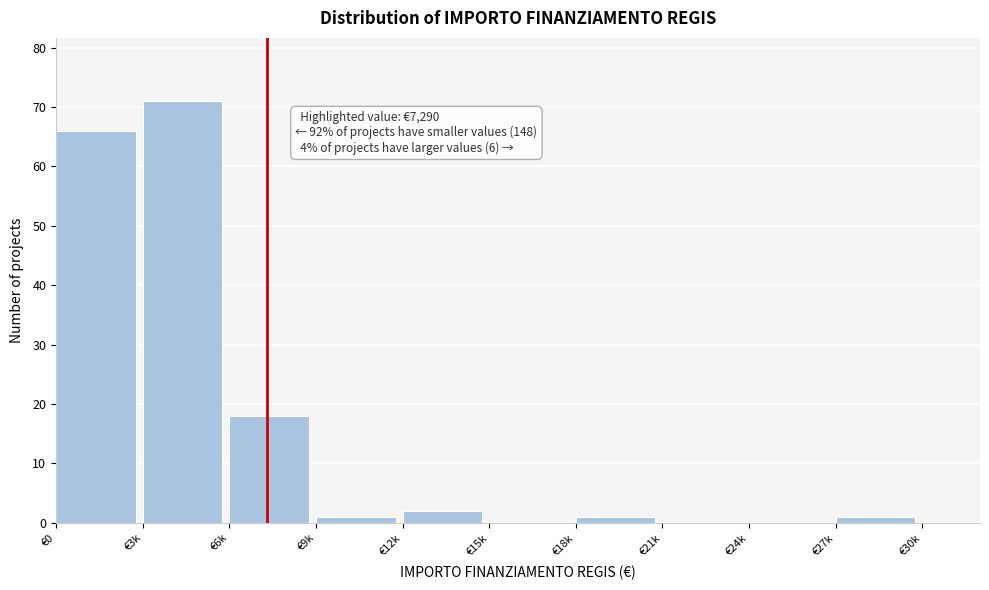

Reading left to right, extract all data points from this chart.

€0=66	€3k=71	€6k=18	€9k=1	€12k=2	€15k=0	€18k=1	€21k=0	€24k=0	€27k=1	€30k=0